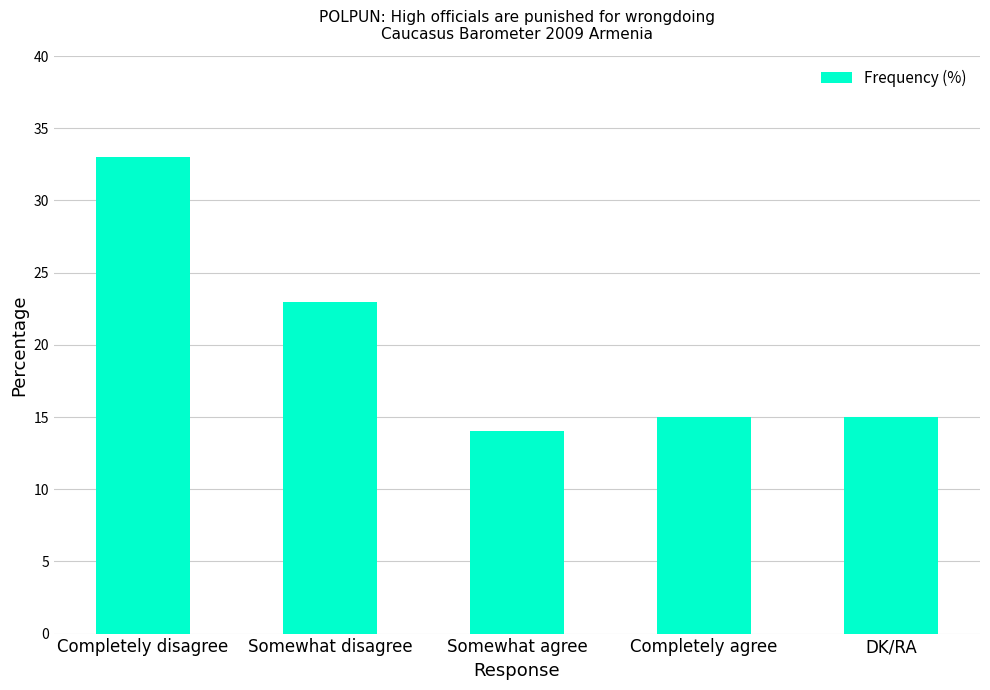

What is the label of the 3rd bar from the right?

Somewhat agree